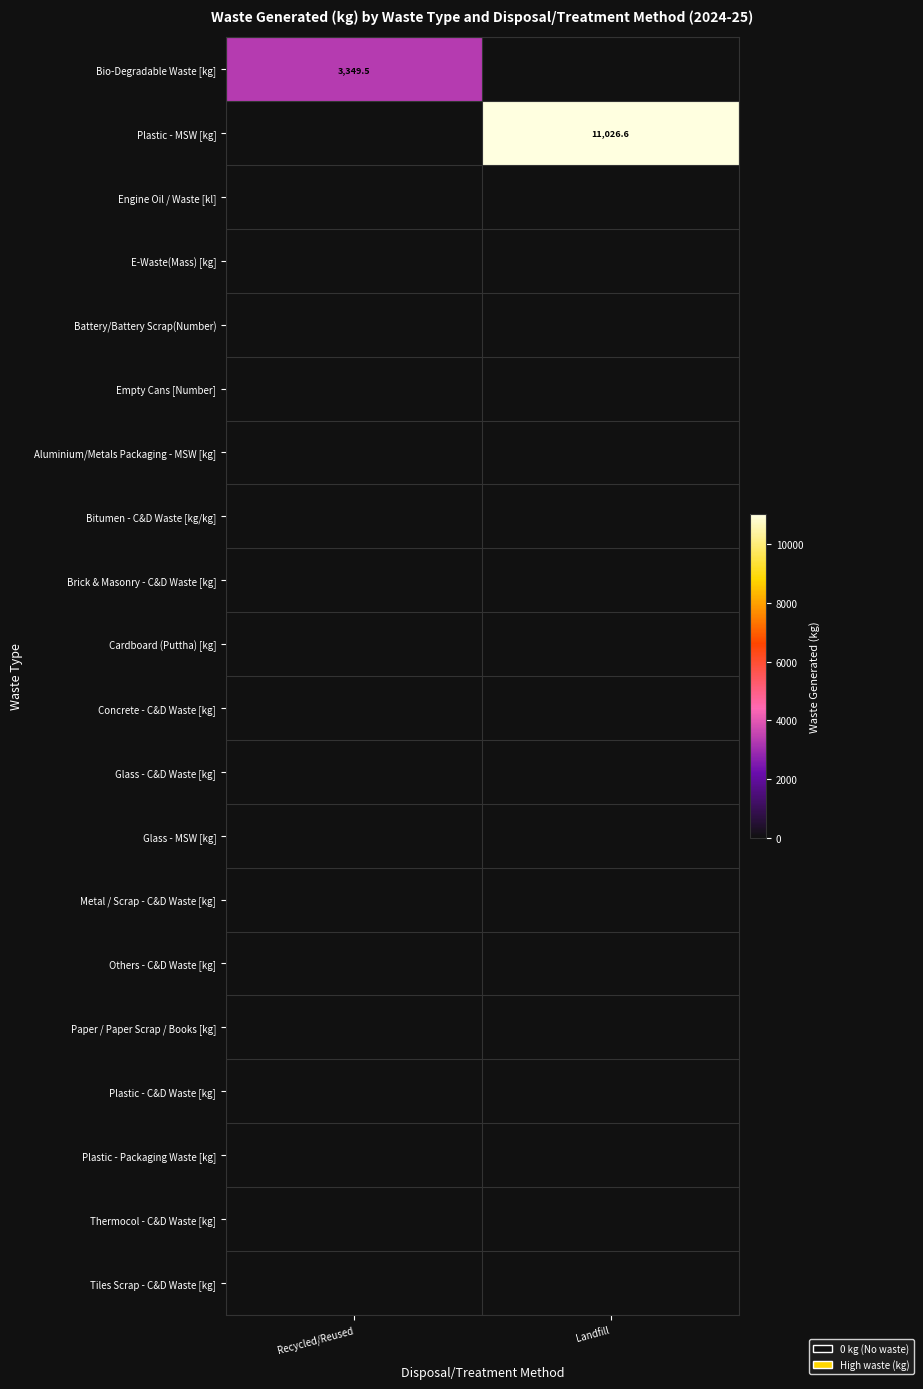

Which series has the largest total across all categories?

Plastic - MSW [kg]